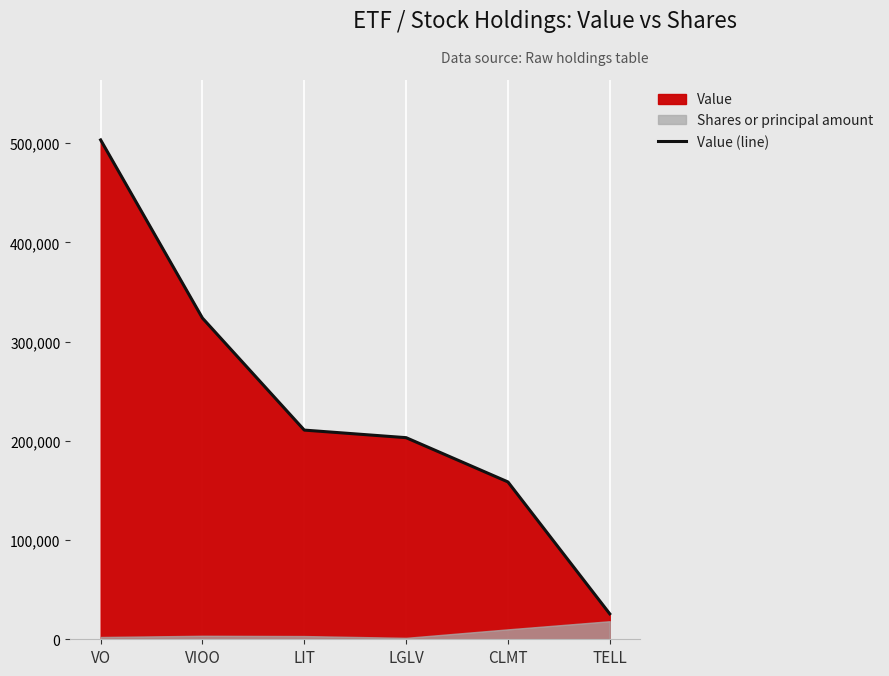

What is the greatest value displayed?

503250